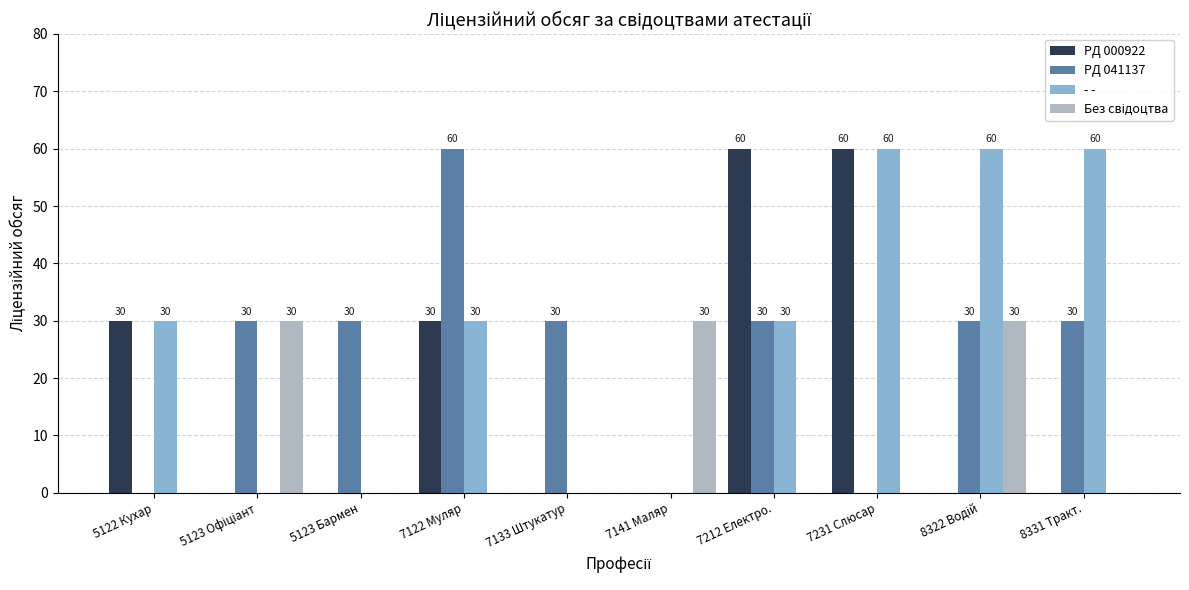

How many - - values are between 0 and 60?

10